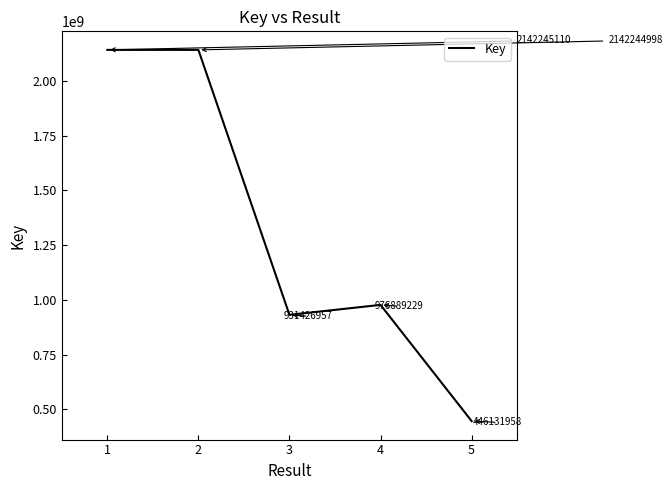

How many categories are shown in the chart?

5